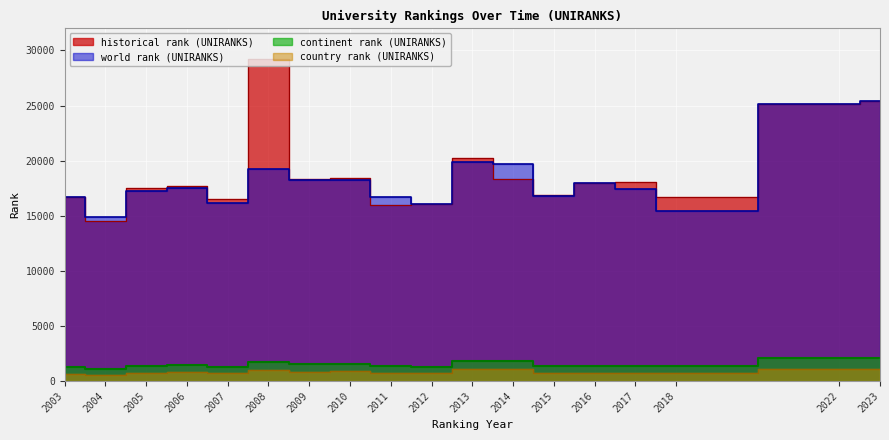

Reading left to right, list all the values displayed in this chart.

world rank (UNIRANKS): 2003=16720	2004=14877	2005=17274	2006=17473	2007=16136	2008=19203	2009=18226	2010=18233	2011=16686	2012=16042	2013=19889	2014=19727	2015=16768	2016=17942	2017=17396	2018=15404	2022=25098	2023=25458
continent rank (UNIRANKS): 2003=1294	2004=1125	2005=1399	2006=1445	2007=1313	2008=1703	2009=1551	2010=1557	2011=1342	2012=1282	2013=1825	2014=1812	2015=1347	2016=1372	2017=1396	2018=1359	2022=2097	2023=2125
country rank (UNIRANKS): 2003=669	2004=566	2005=748	2006=785	2007=697	2008=977	2009=863	2010=872	2011=716	2012=684	2013=1075	2014=1062	2015=719	2016=720	2017=722	2018=720	2022=1126	2023=1127
historical rank (UNIRANKS): 2003=16720	2004=14526	2005=17511	2006=17730	2007=16489	2008=29219	2009=18369	2010=18424	2011=16001	2012=16108	2013=20226	2014=18325	2015=16859	2016=17979	2017=18027	2018=16711	2022=25098	2023=25458